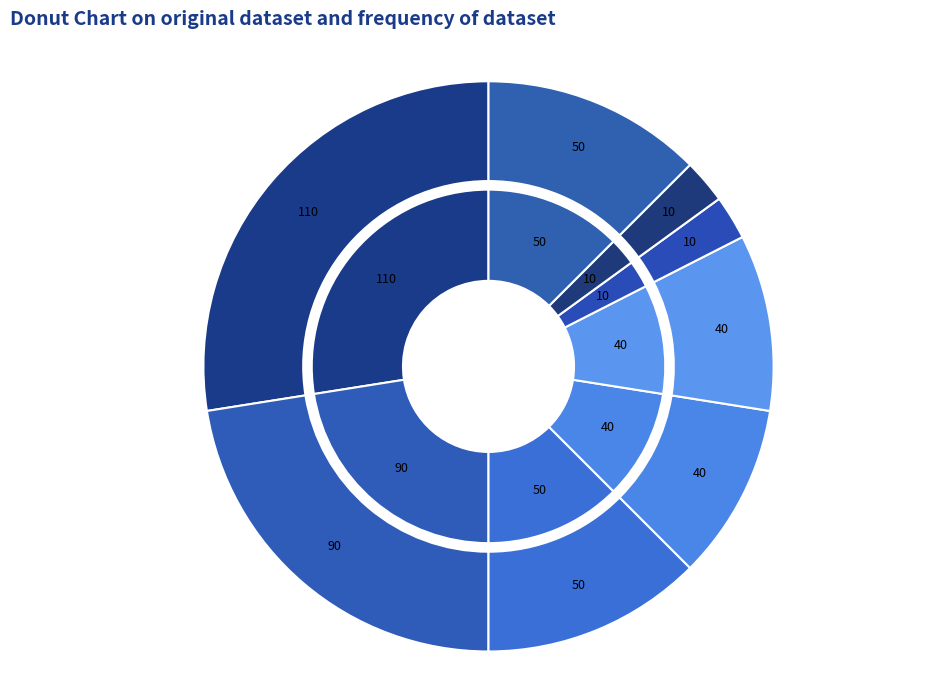

Count the number of slices in the pie.

8